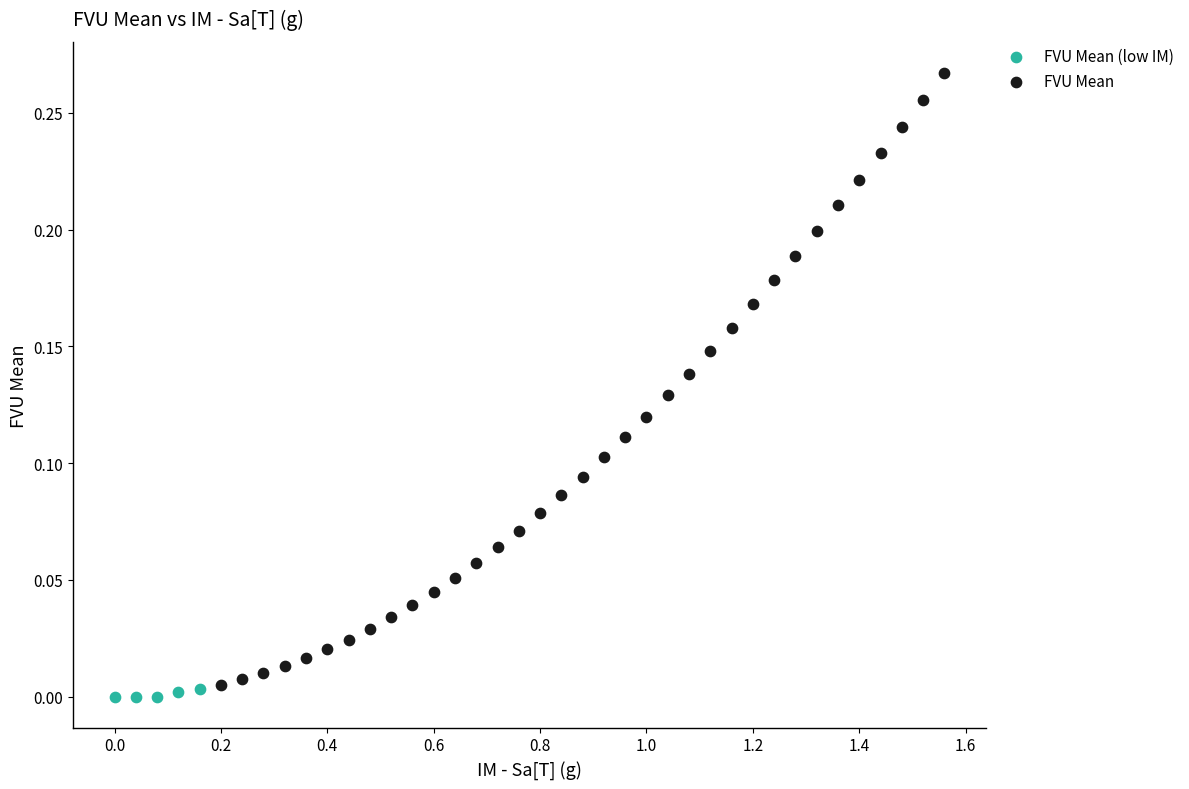

Which series has the widest spread of Y values?

FVU Mean